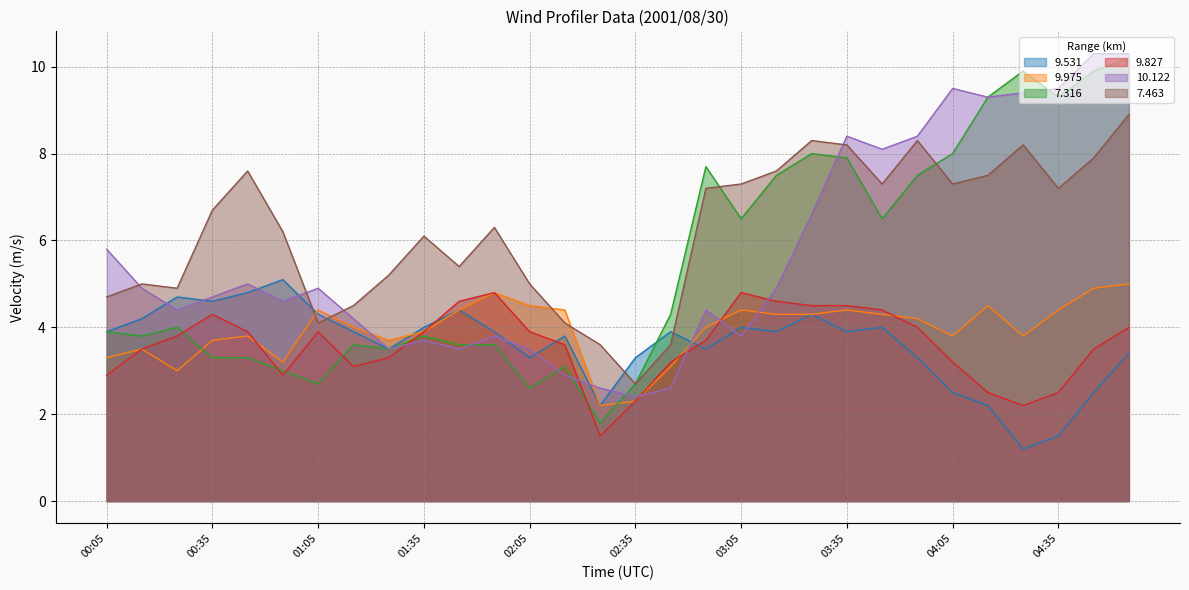

What is the label of the 24th point from the left?

03:55